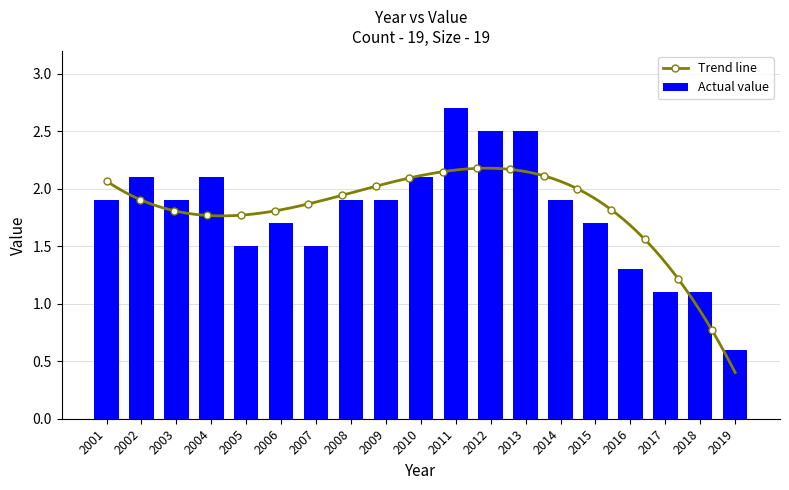

Read the value at 2018.

1.1